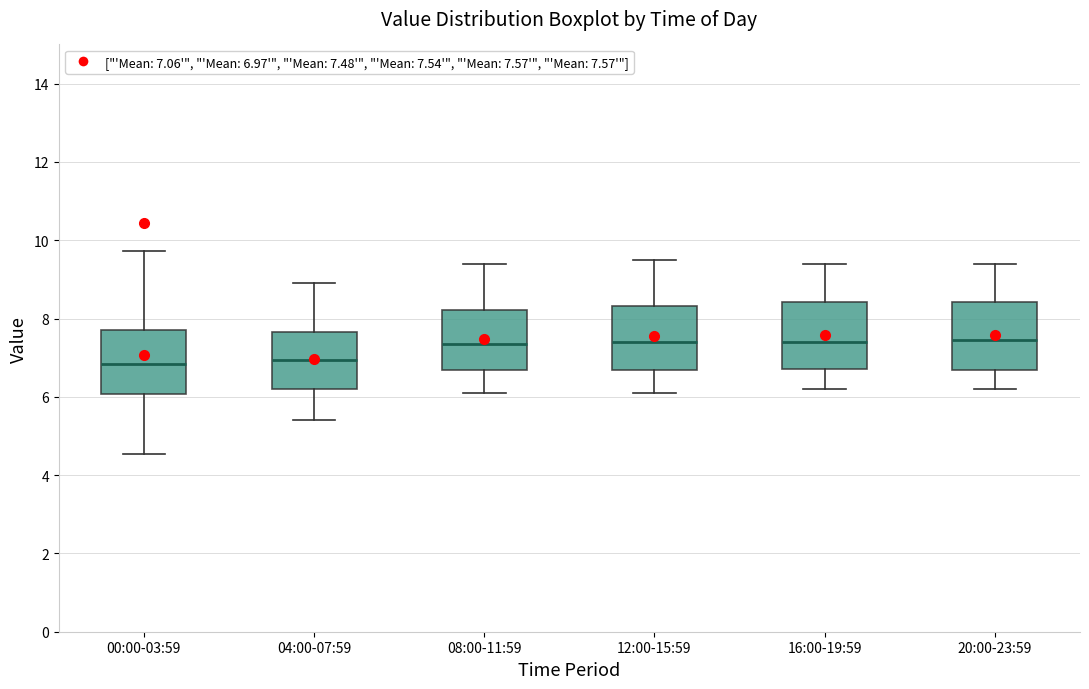

Reading left to right, transcribe this box plot: for each box, give where its median line is, the range the box spans, and where its two whiskers end, as read against the y-axis. The values are not printed on the chart, so give them approximately, as read against the axis.

00:00-03:59: median 6.8, box 6.0 to 7.8, whiskers 4.6 to 9.8
04:00-07:59: median 7.0, box 6.2 to 7.6, whiskers 5.4 to 9.0
08:00-11:59: median 7.4, box 6.6 to 8.2, whiskers 6.2 to 9.4
12:00-15:59: median 7.4, box 6.6 to 8.4, whiskers 6.2 to 9.6
16:00-19:59: median 7.4, box 6.8 to 8.4, whiskers 6.2 to 9.4
20:00-23:59: median 7.4, box 6.6 to 8.4, whiskers 6.2 to 9.4